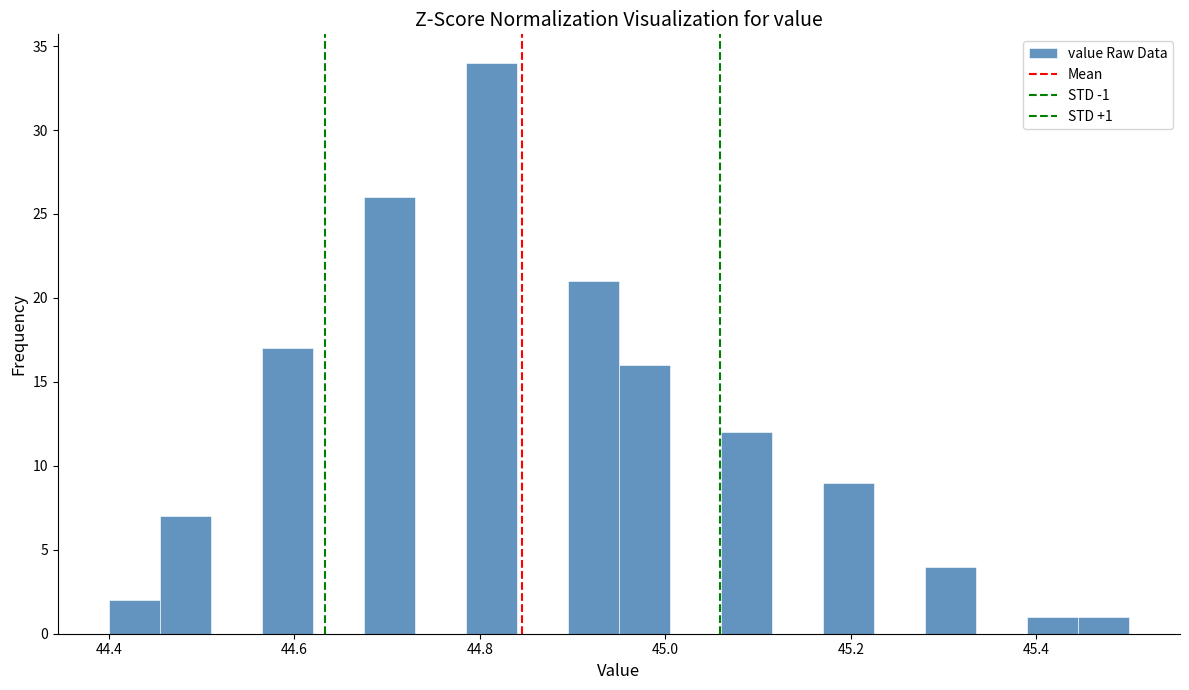

Around what value on the x-axis is the tallest bar? Give the approximate position of its centre, as read against the axis.

44.82